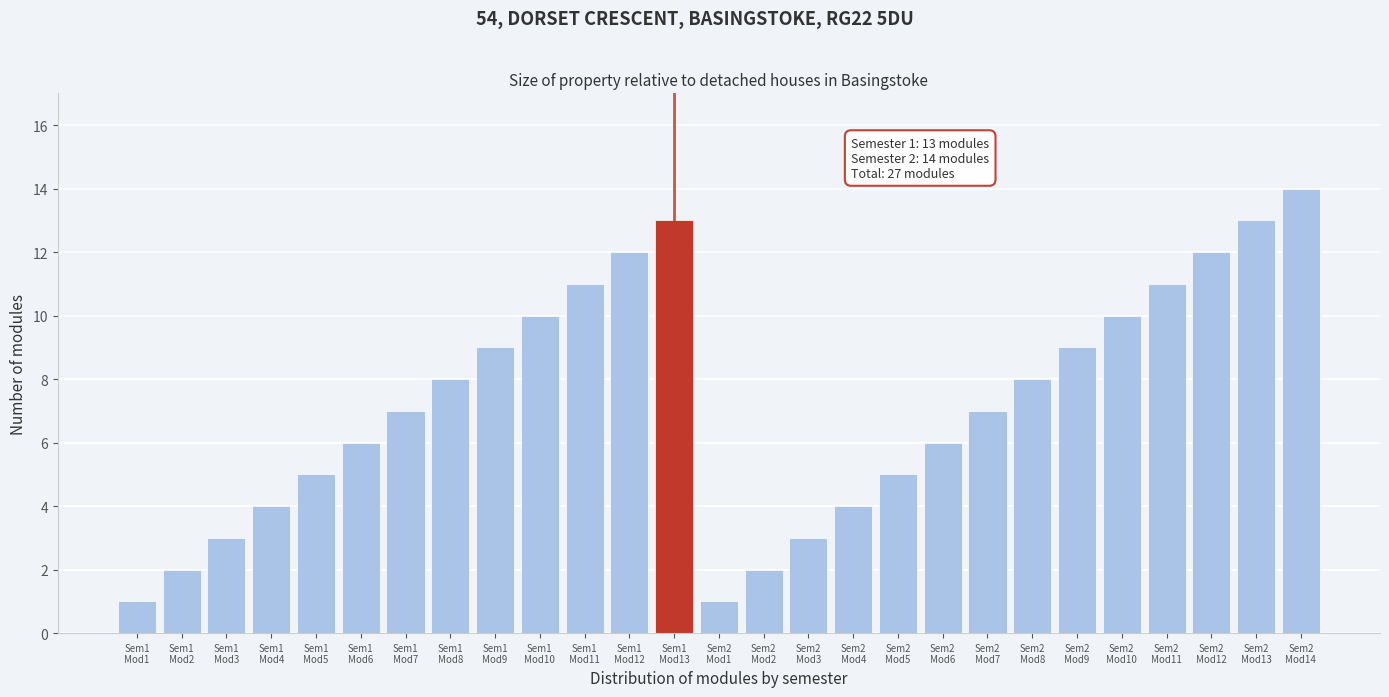

Reading left to right, list all the values displayed in this chart.

1	2	3	4	5	6	7	8	9	10	11	12	13	1	2	3	4	5	6	7	8	9	10	11	12	13	14